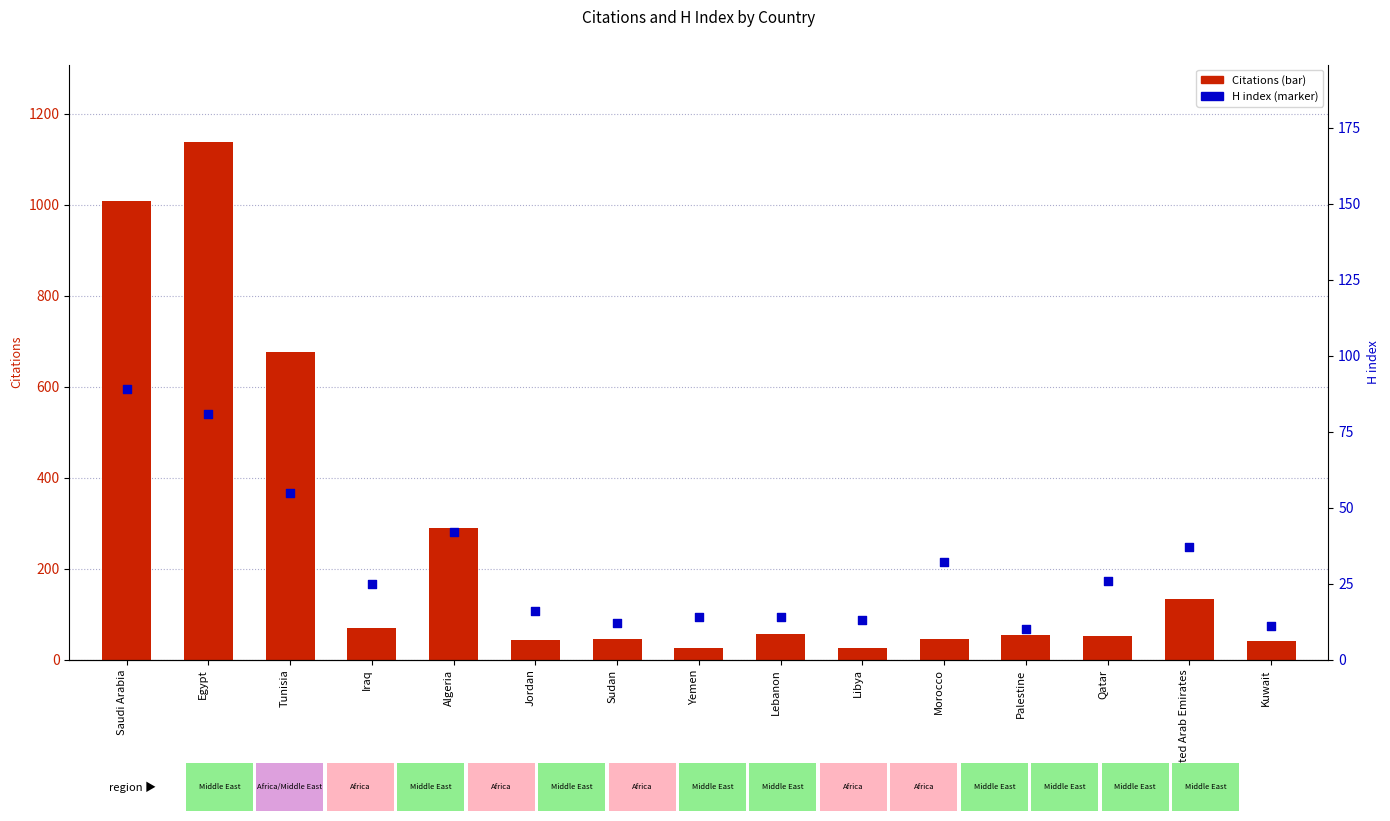

Which series has the largest total across all categories?

Citations